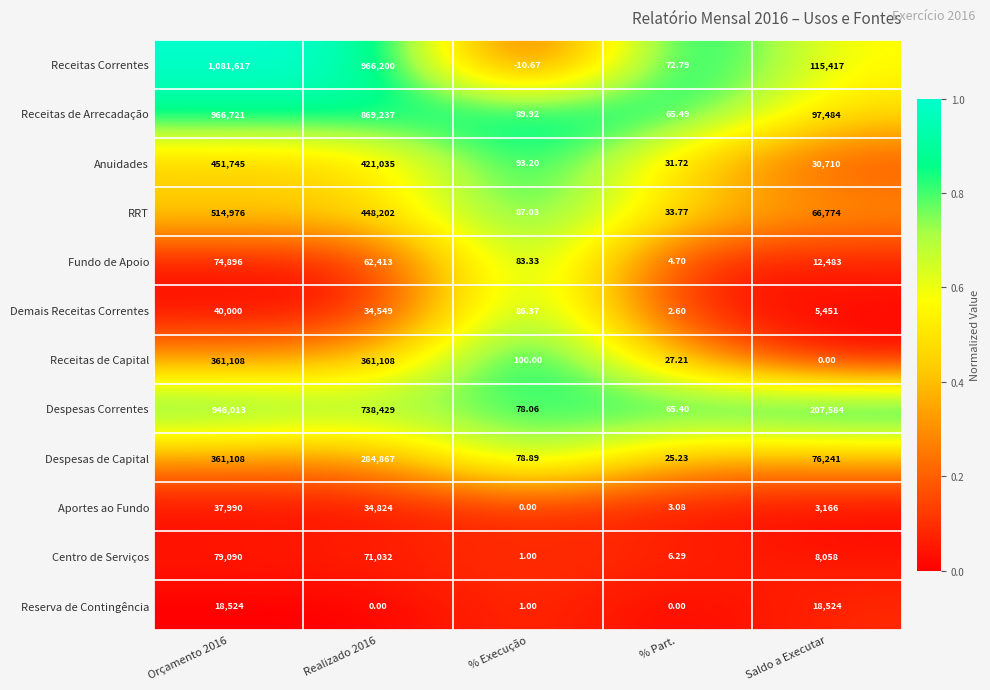

Which series has the widest spread of values?

Receitas Correntes